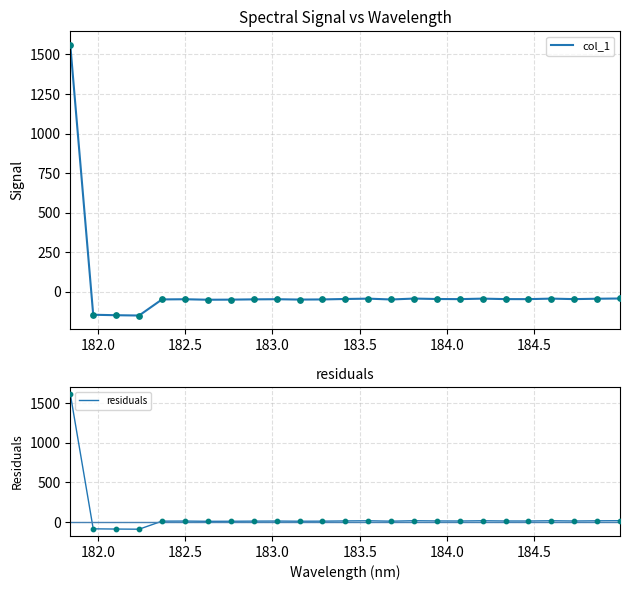

What is the highest value of the col_1 series?

1560.5